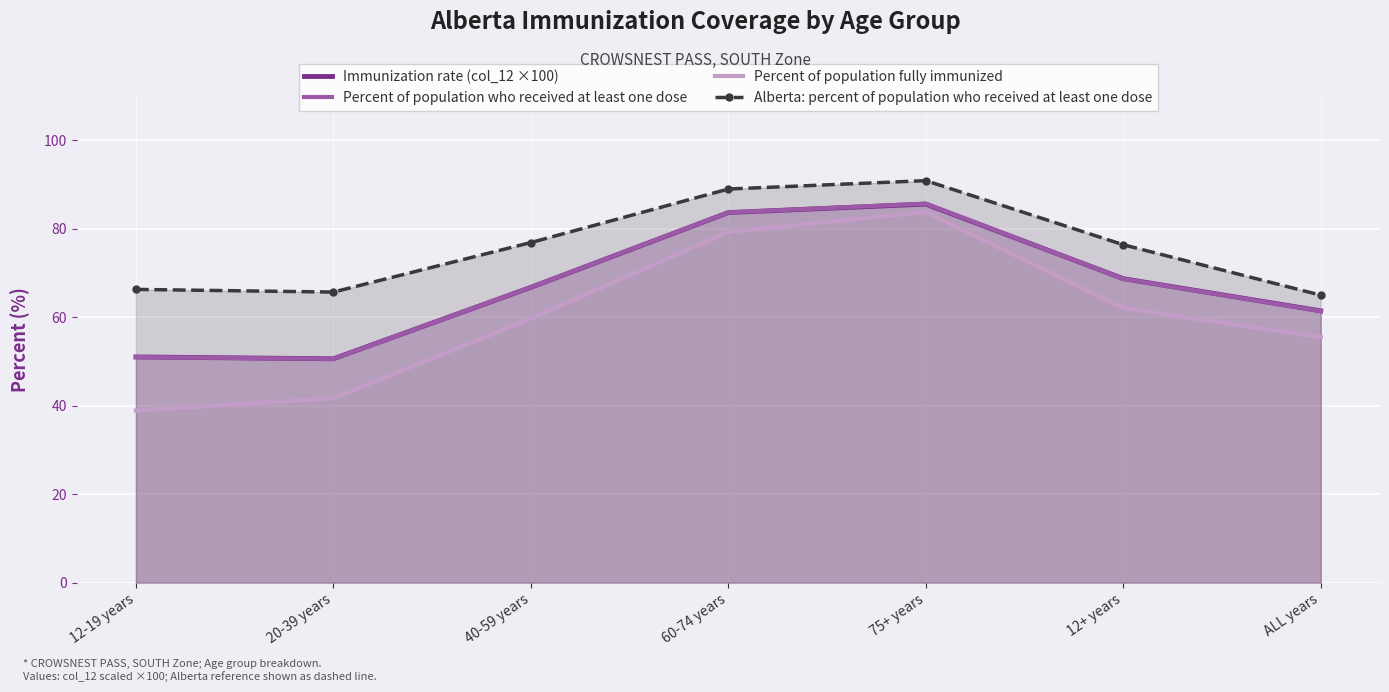

How many lines are shown in the chart?

4